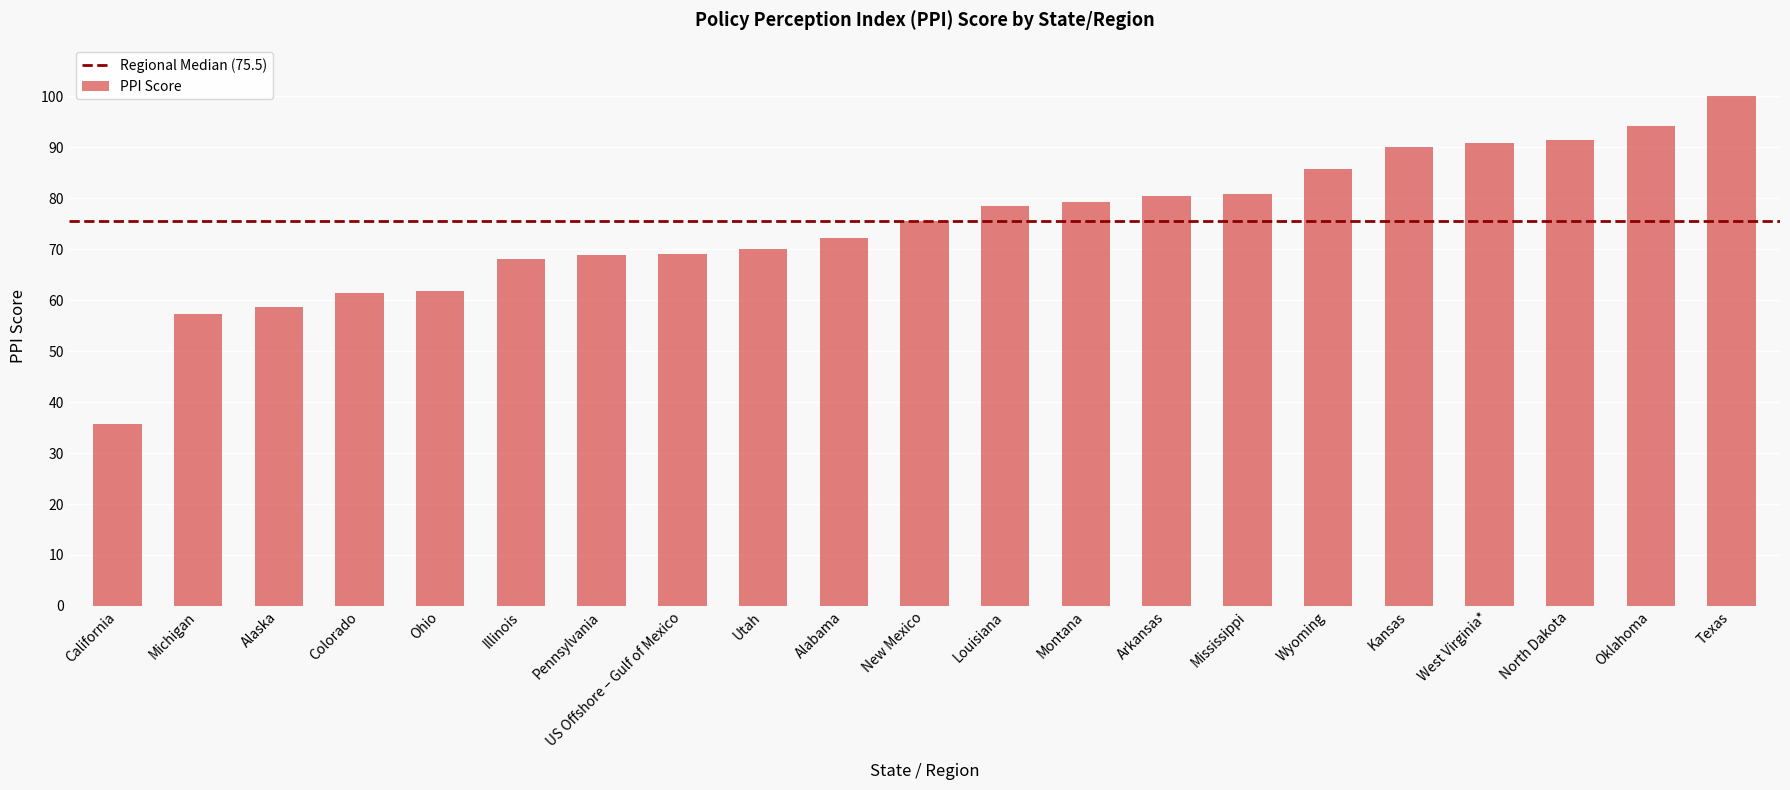

What is the difference between the maximum and minimum values?

64.4